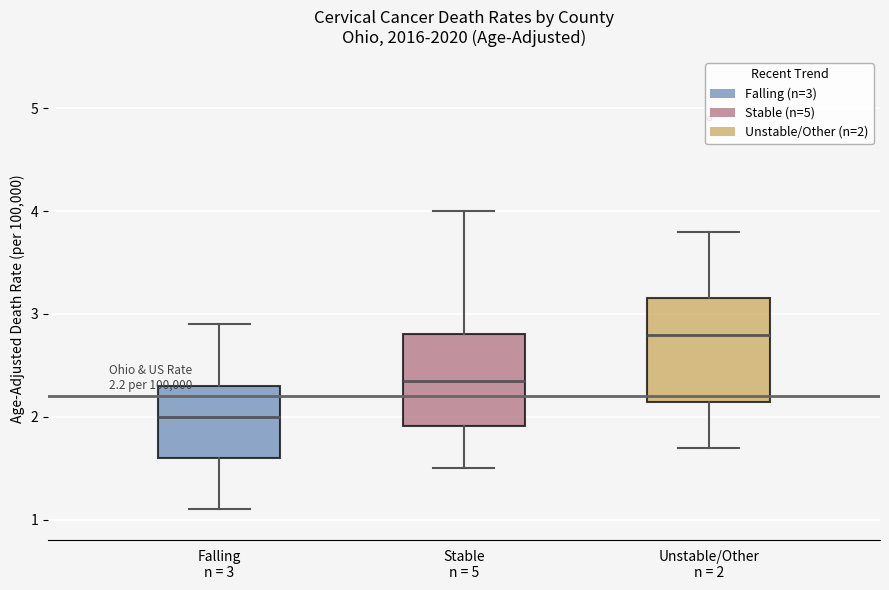

Which box has the highest median line?

Unstable/Other n = 2